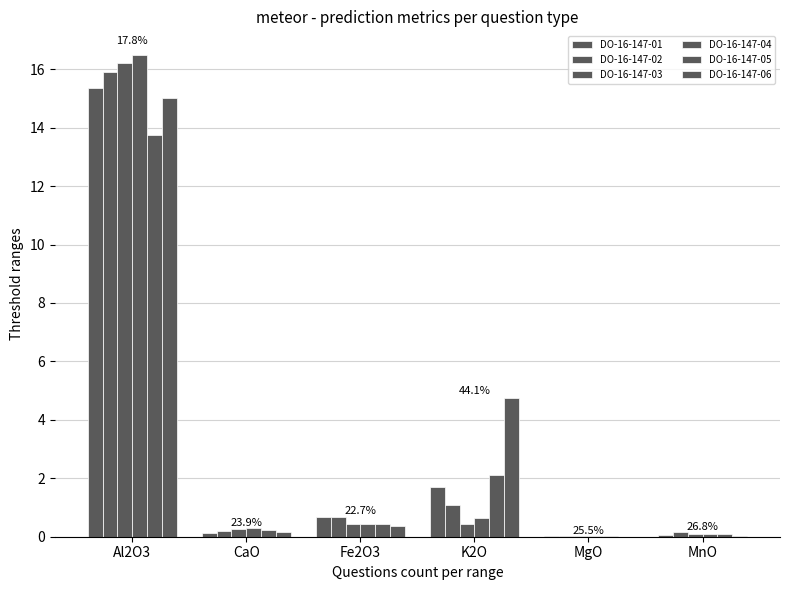

Reading right to left, transcribe all the data shown in this chart.

DO-16-147-01: 0.1	0.0	1.7	0.7	0.1	15.4
DO-16-147-02: 0.2	0.0	1.1	0.7	0.2	15.9
DO-16-147-03: 0.1	0.0	0.4	0.4	0.3	16.2
DO-16-147-04: 0.1	0.0	0.6	0.4	0.3	16.5
DO-16-147-05: 0.1	0.0	2.1	0.5	0.2	13.8
DO-16-147-06: 0.0	0.0	4.7	0.4	0.2	15.0